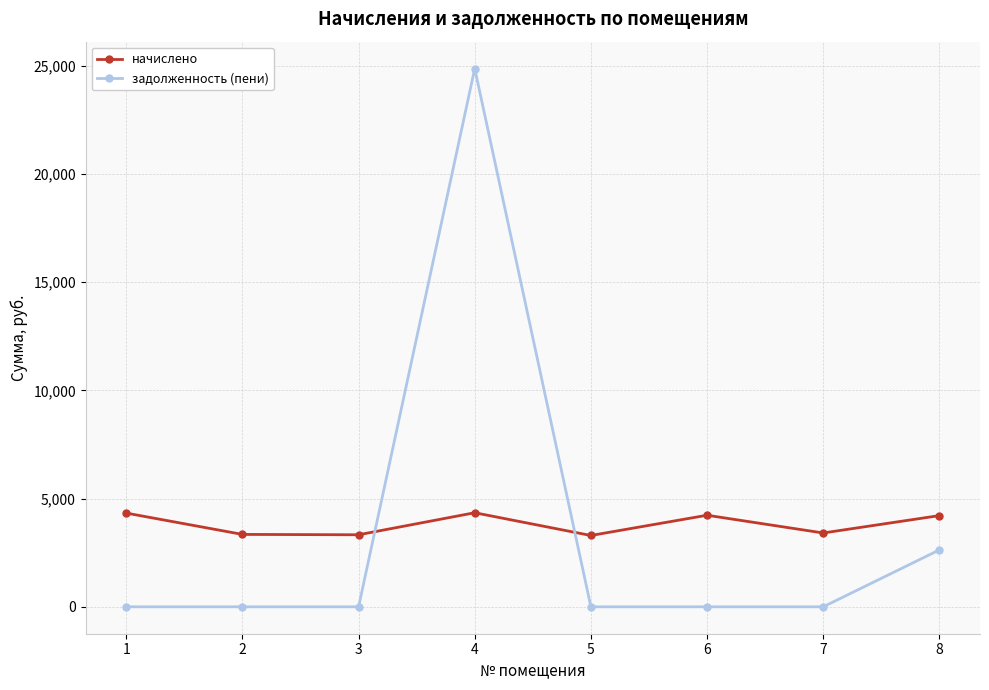

What is the difference between the second highest and second lowest values in the начислено series?

1001.9